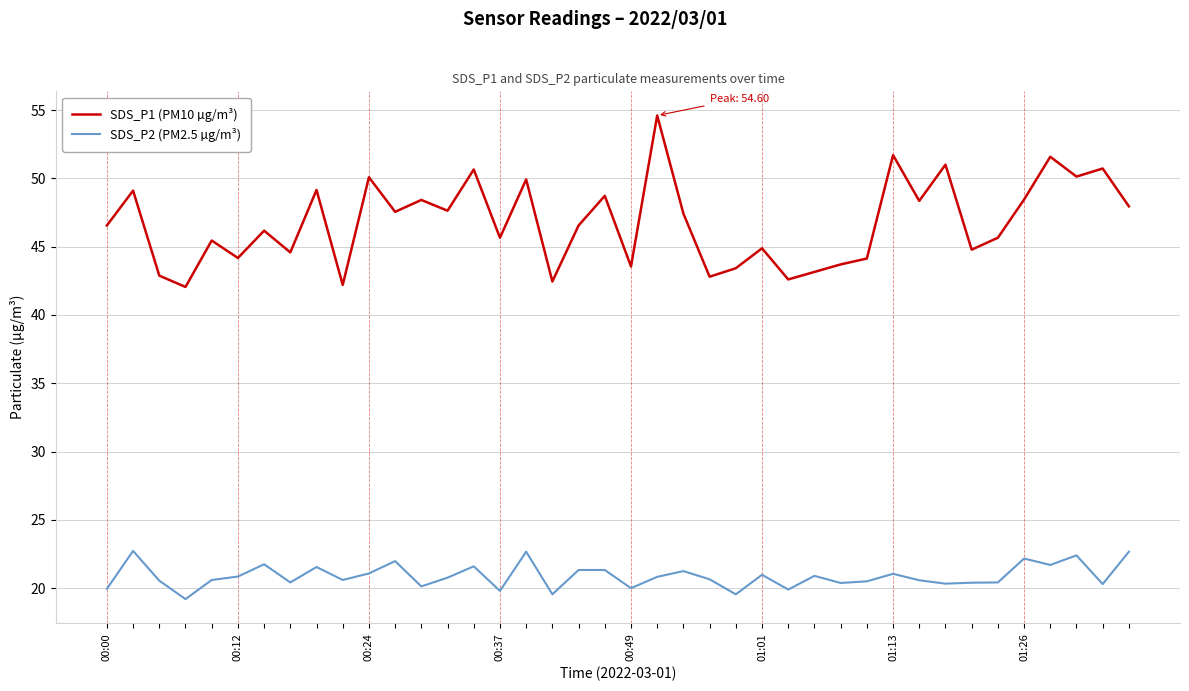

What is the greatest value displayed?

54.6